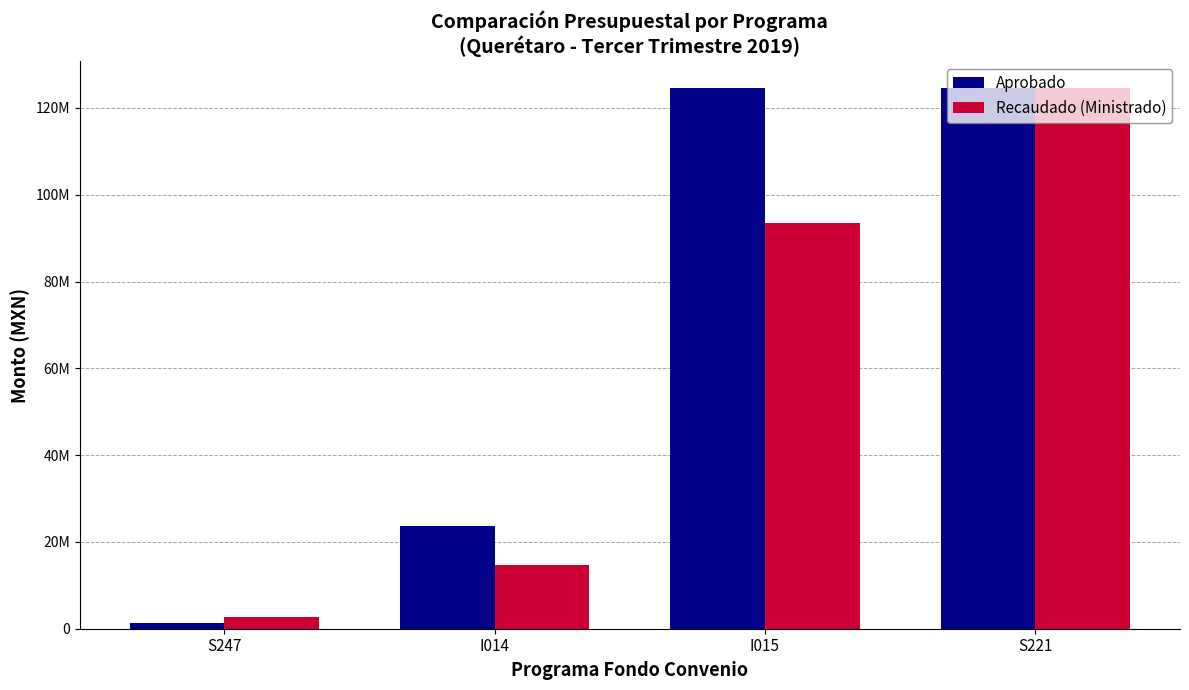

What is the lowest value of the Recaudado (Ministrado) series?

2616376.8